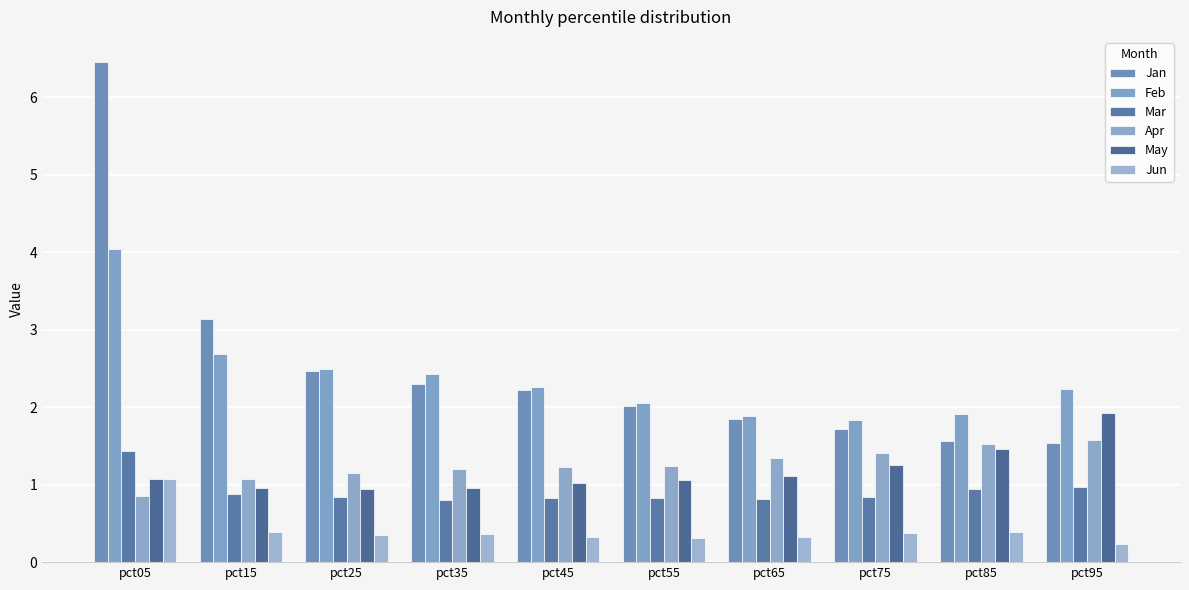

Where is Apr nearest to the value 1?

pct15